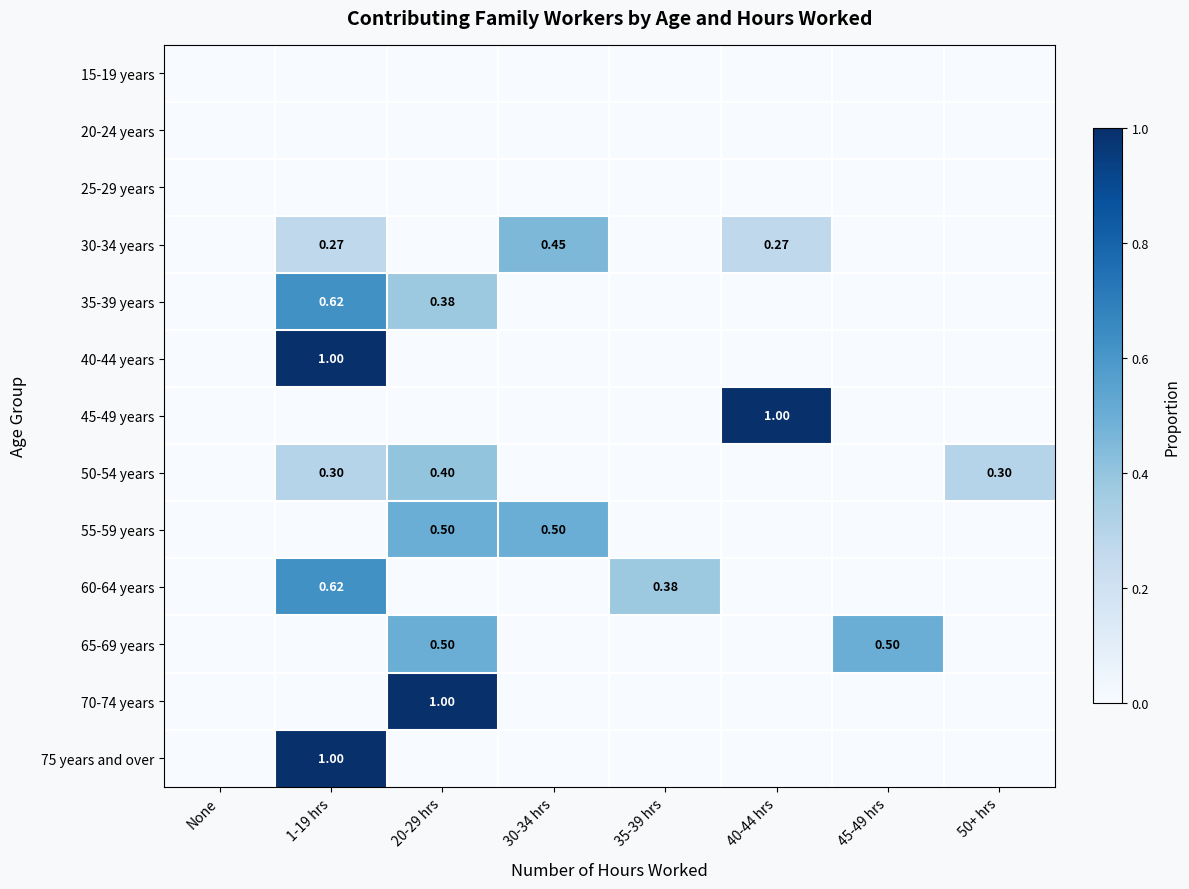

Is the value of 50-54 years at 40-44 hrs greater than the value of 40-44 years at 30-34 hrs?

No